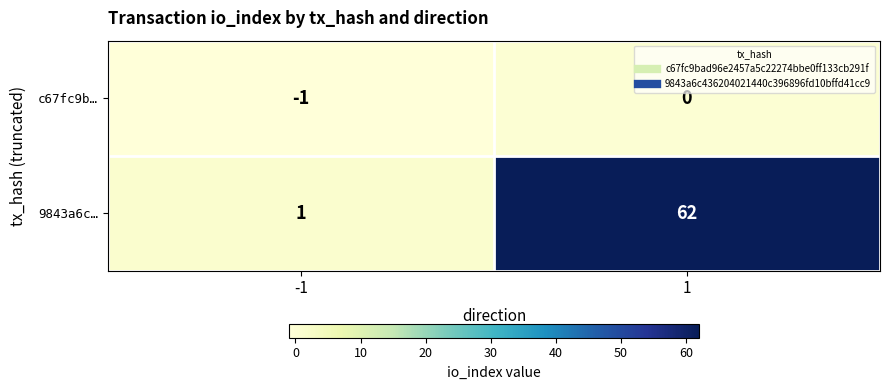

What is the smallest value displayed?

-1